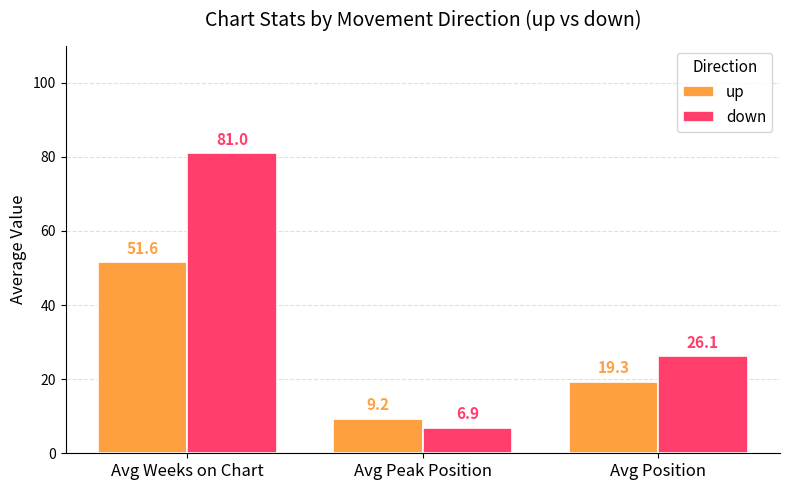

What is the sum of the down values at Avg Peak Position and Avg Weeks on Chart?

87.9